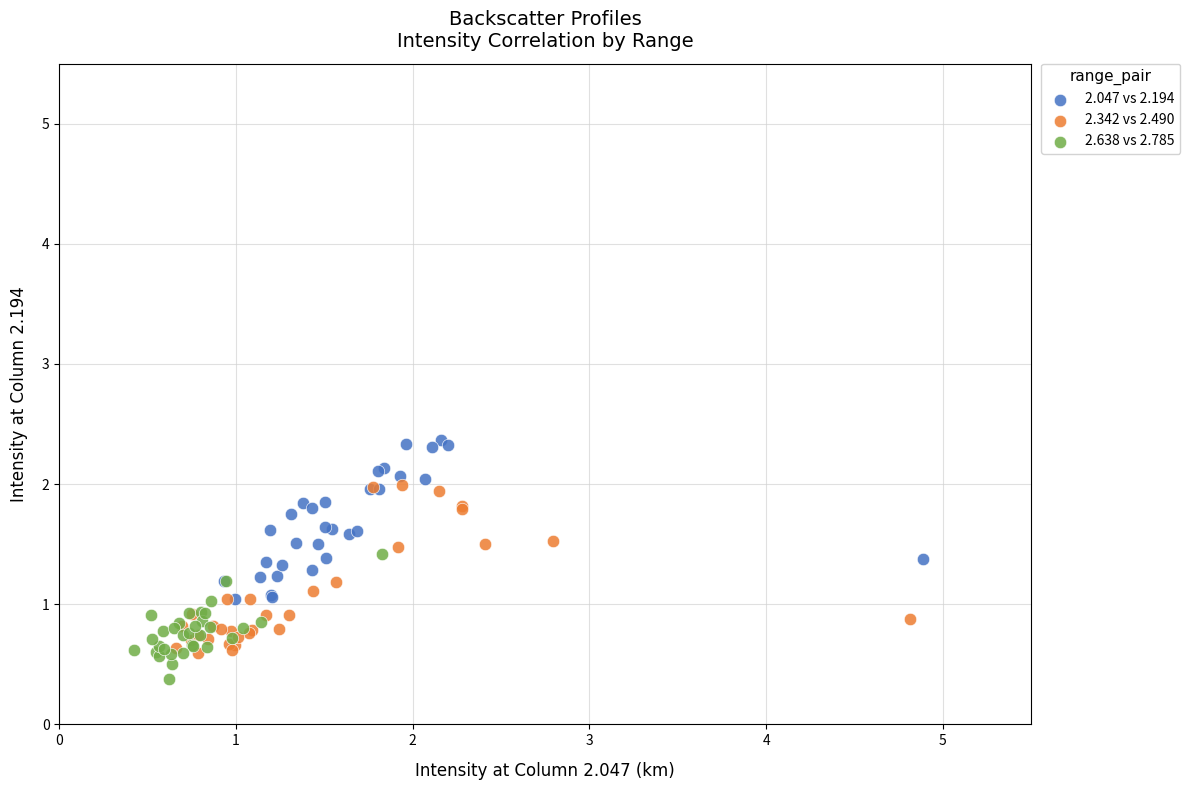

Which series reaches the minimum Y coordinate?

2.638 vs 2.785